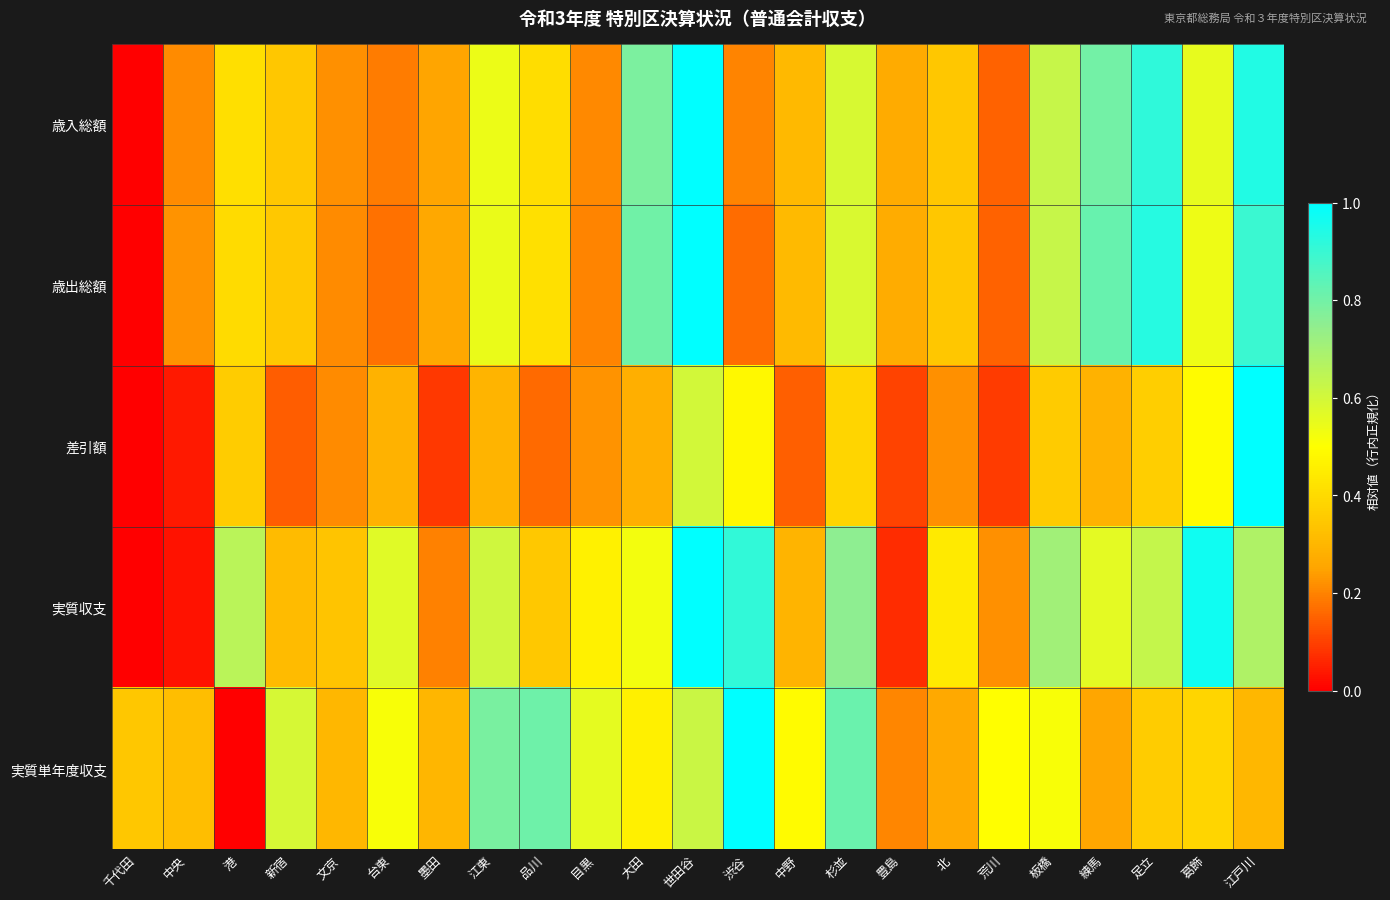

Which series has the largest total across all categories?

実質収支